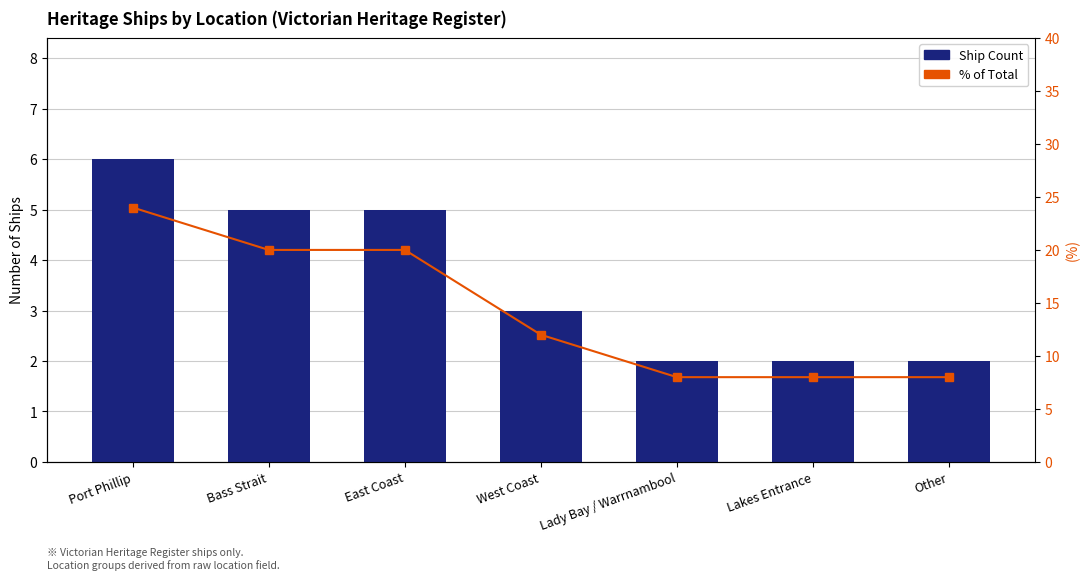

How many data points does each series have?

7